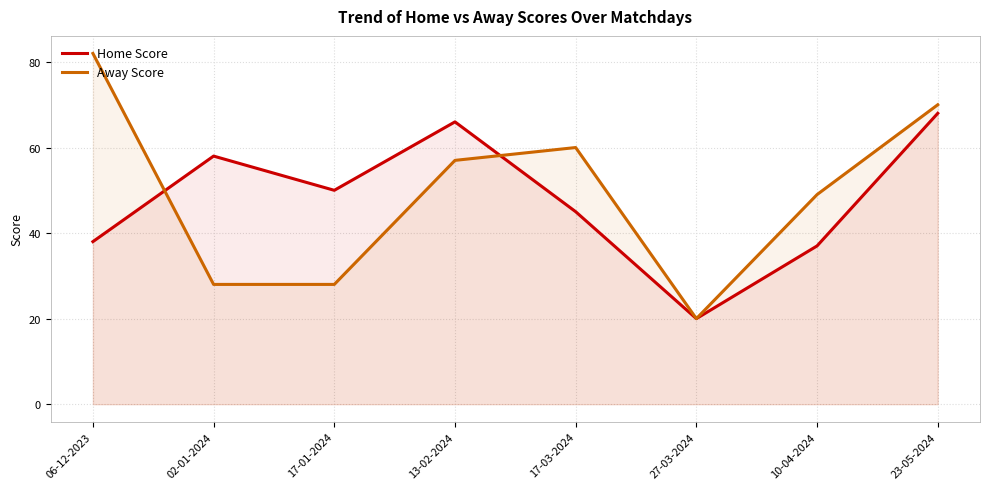

Reading left to right, extract all data points from this chart.

Home Score: 06-12-2023=38	02-01-2024=58	17-01-2024=50	13-02-2024=66	17-03-2024=45	27-03-2024=20	10-04-2024=37	23-05-2024=68
Away Score: 06-12-2023=82	02-01-2024=28	17-01-2024=28	13-02-2024=57	17-03-2024=60	27-03-2024=20	10-04-2024=49	23-05-2024=70